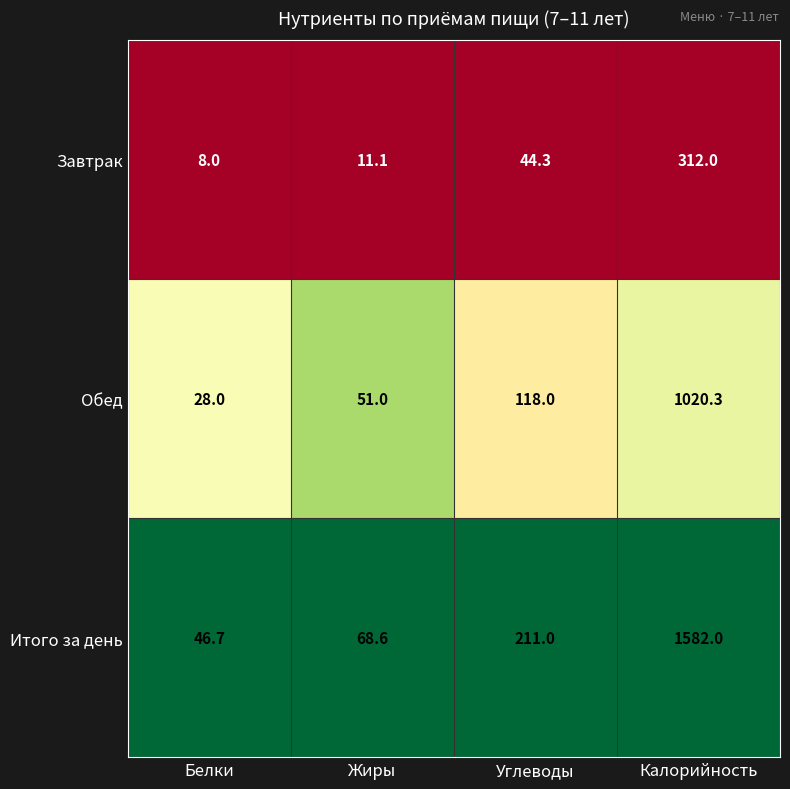

Which label corresponds to the smallest value in the chart?

Белки